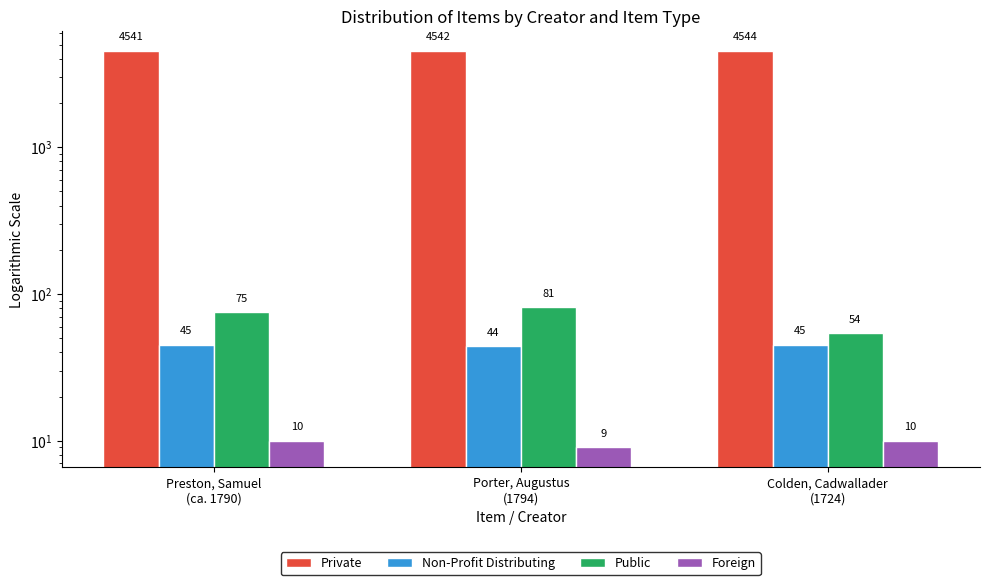

Reading right to left, what are all the values shown in this chart?

Private: 4544	4542	4541
Non-Profit Distributing: 45	44	45
Public: 54	81	75
Foreign: 10	9	10